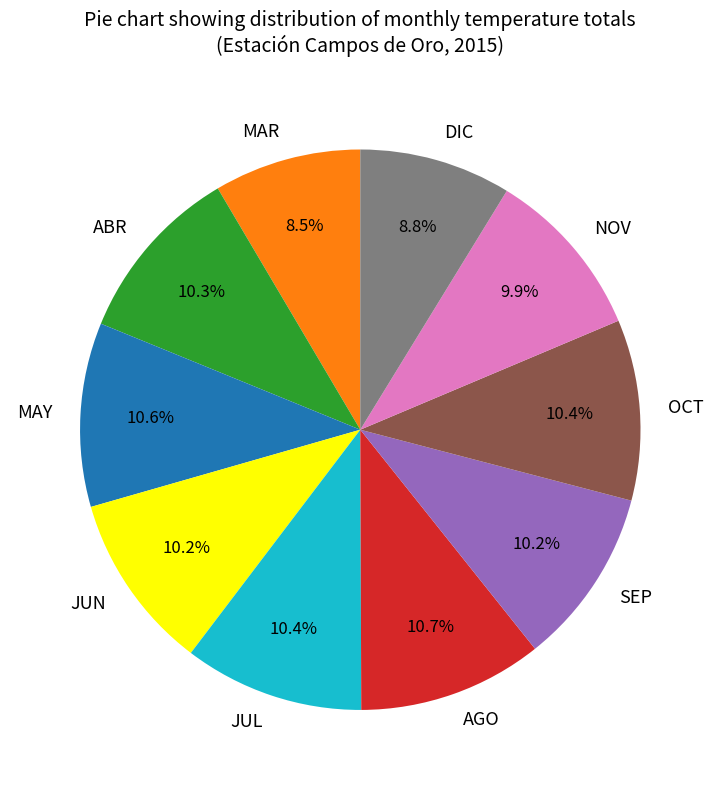

How many segments does this pie chart have?

10